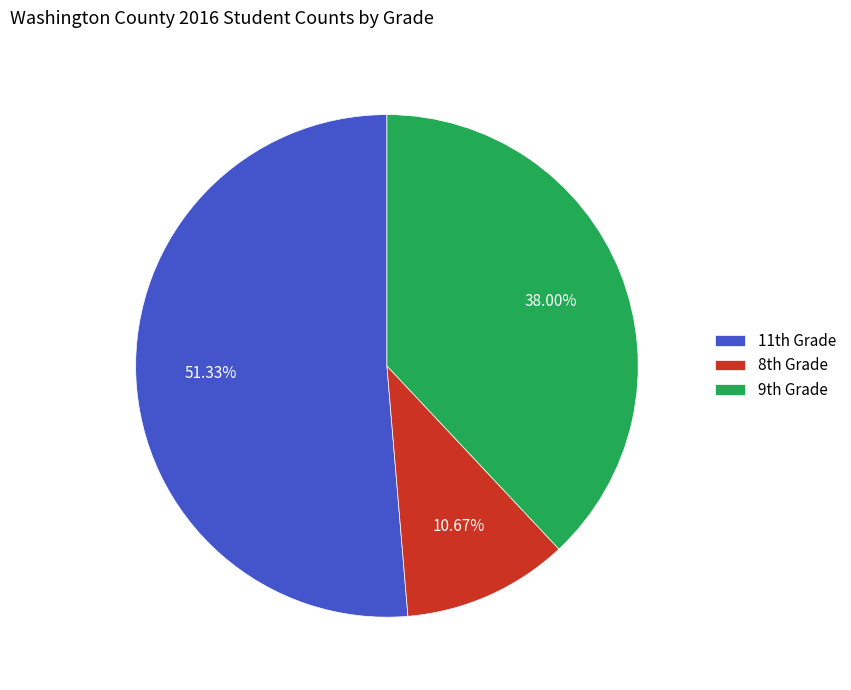

Count the number of slices in the pie.

3